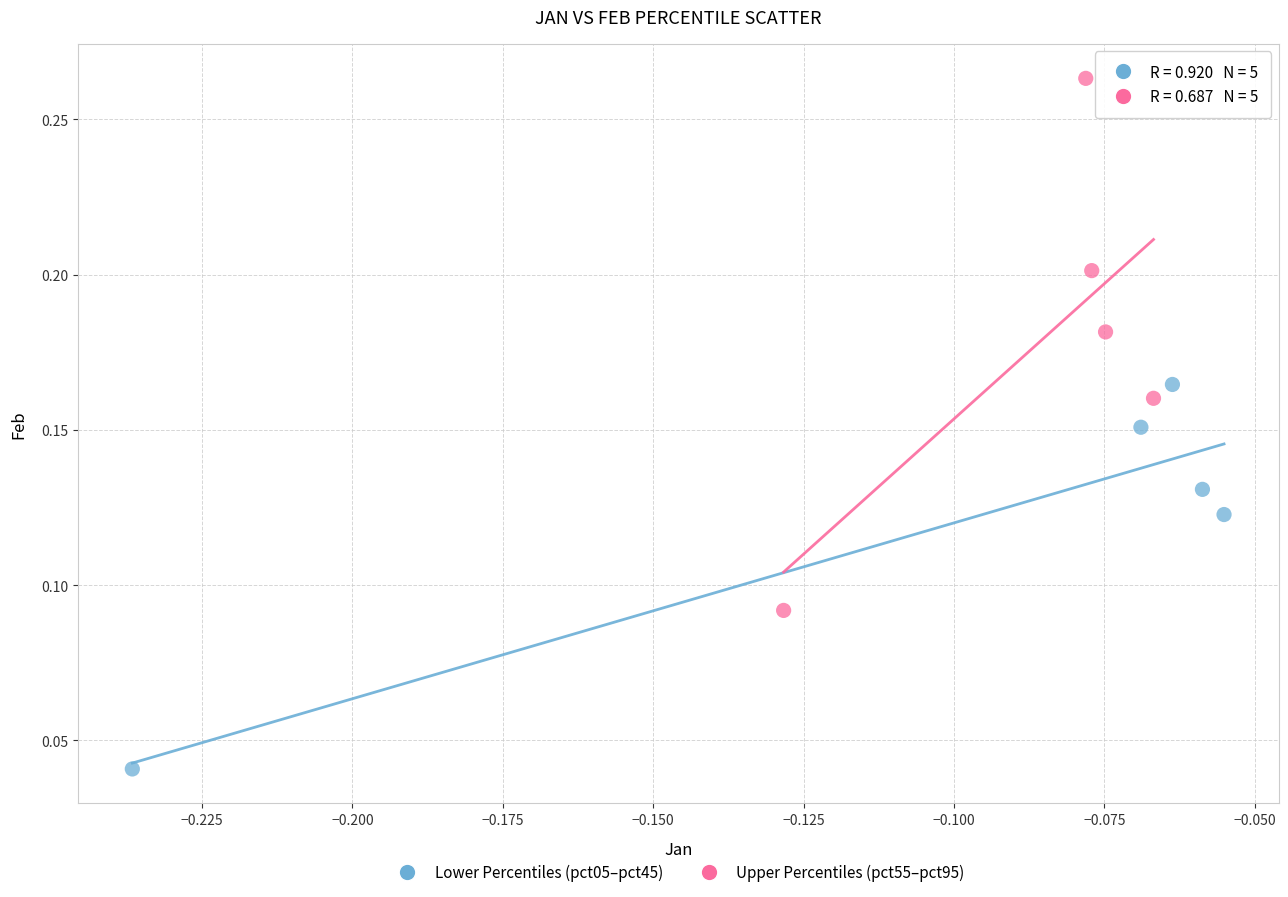

Which series has the widest spread of Y values?

Upper Percentiles (pct55–pct95)